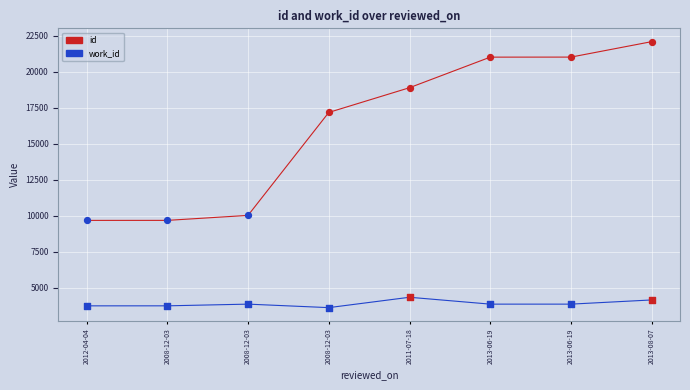

Does the chart have visible grid lines?

Yes